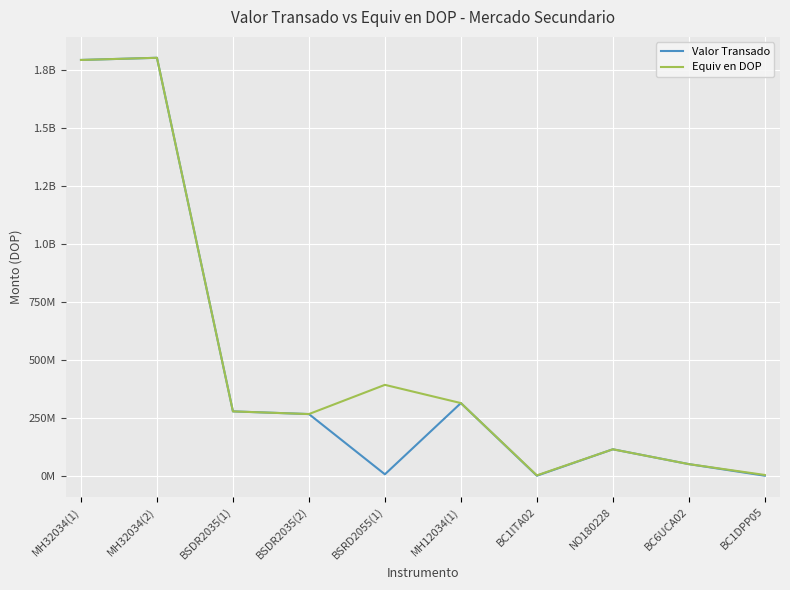

Reading right to left, what are all the values shown in this chart?

Valor Transado: 51584.9	50041372.5	113949536.5	24586.2	312990484.8	6119154.4	265686225.0	277237800.0	1800648212.5	1791279860.5
Equiv en DOP: 3300801.0	50041372.5	113949536.5	1573216.9	312990484.8	391550616.6	265686225.0	277237800.0	1800648212.5	1791279860.5